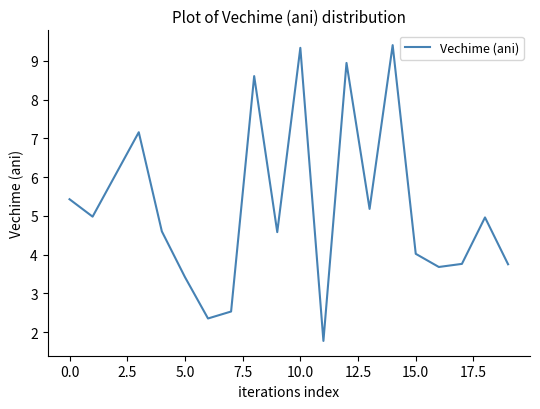

What is the average value?

5.2